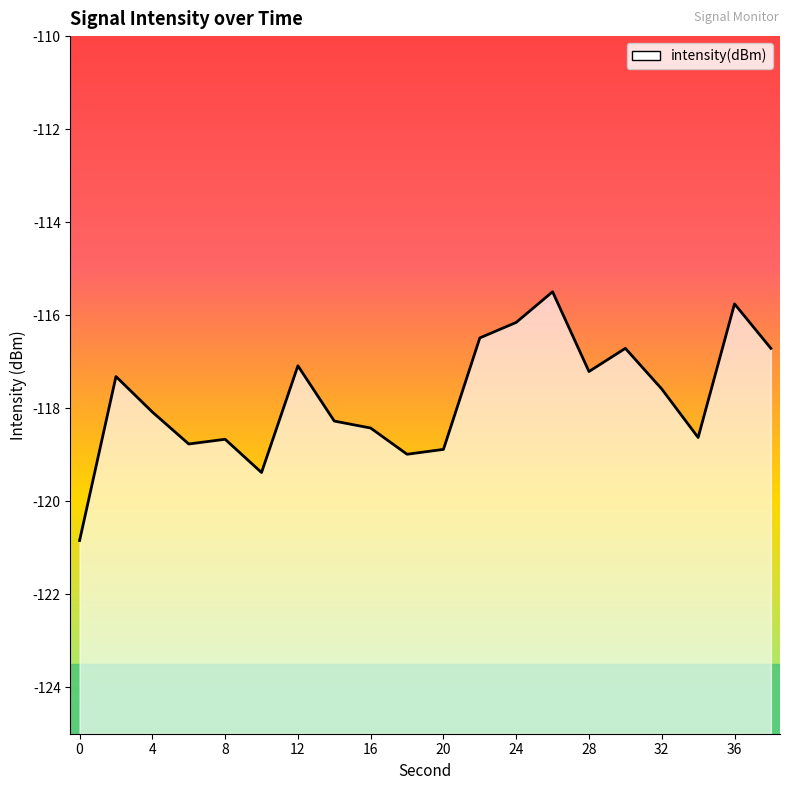

Reading right to left, transcribe all the data shown in this chart.

-116.7	-115.8	-118.6	-117.6	-116.7	-117.2	-115.5	-116.2	-116.5	-118.9	-119.0	-118.4	-118.3	-117.1	-119.4	-118.7	-118.8	-118.1	-117.3	-120.8